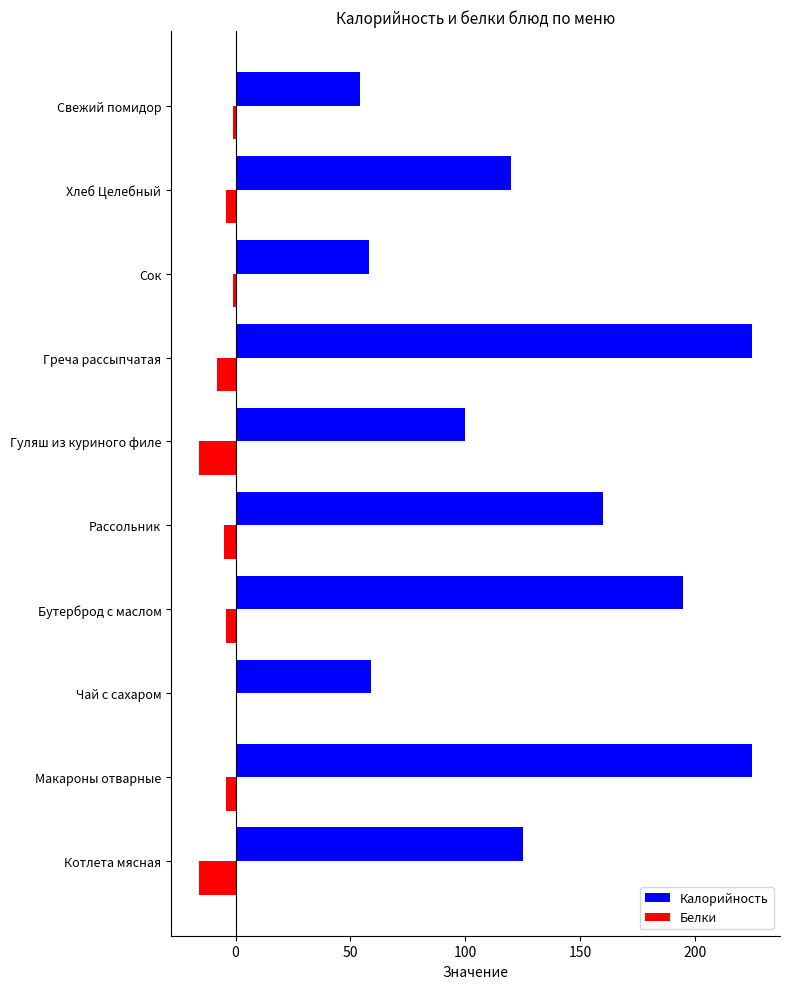

True or false: Калорийность has a value of 39 at Сок.

False